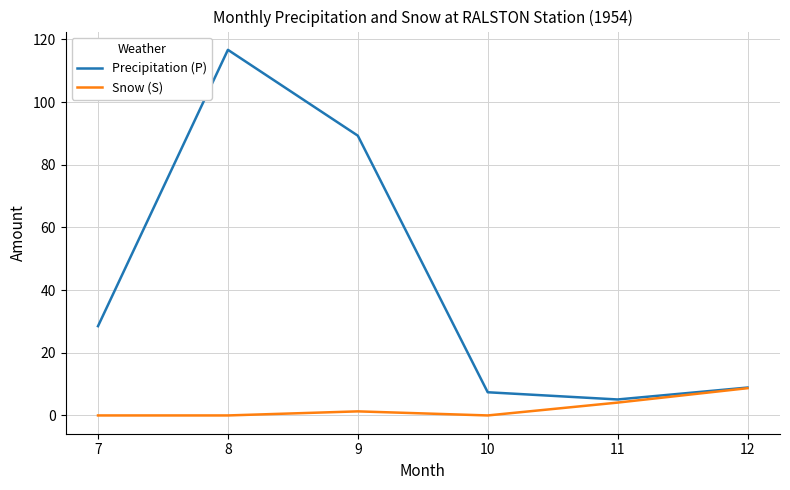

Rank the series by their average value, from lowest to highest.

Snow (S), Precipitation (P)